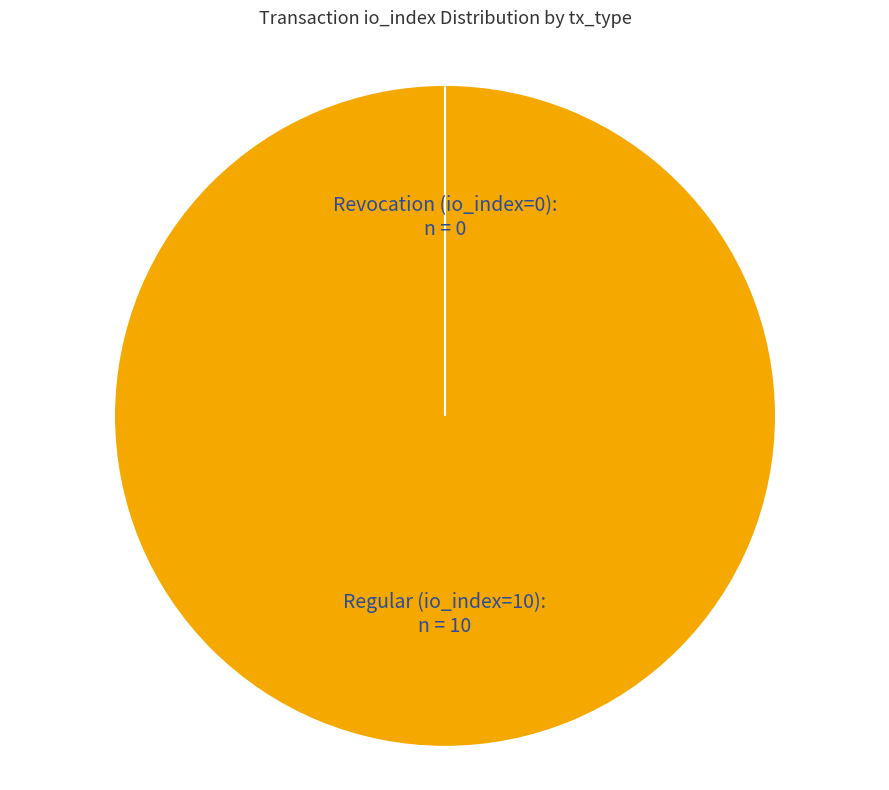

To the nearest percent, what is the difference between the largest and smallest slice percentages?

100%